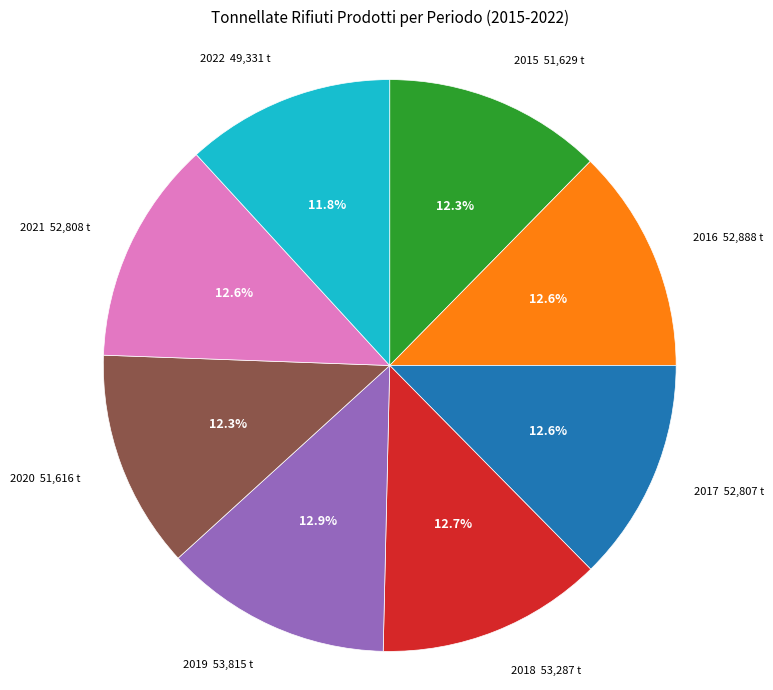

To the nearest percent, what portion does 2022 represent?

12%